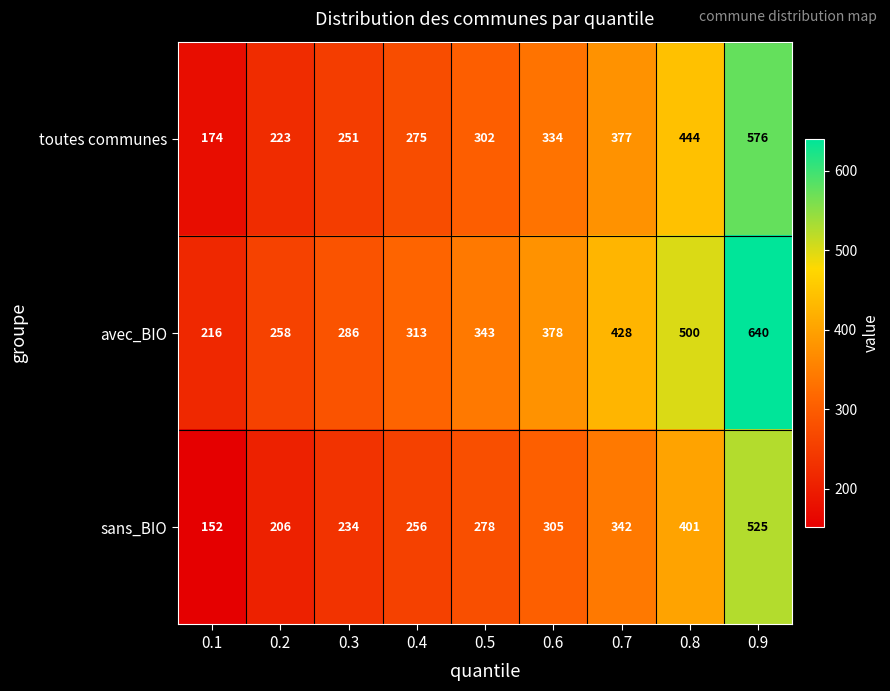

Which category has the lowest value across all series?

0.1